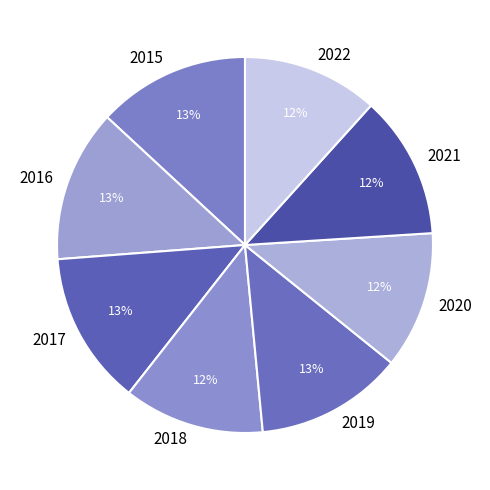

Is there any slice that represents more than half of the pie?

No